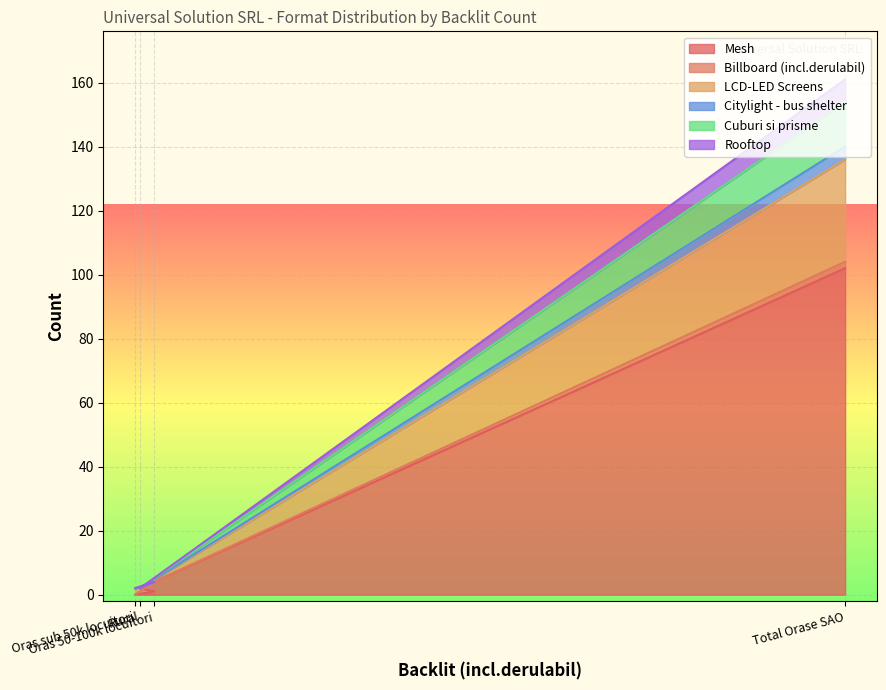

What is the maximum value for Mesh?

102